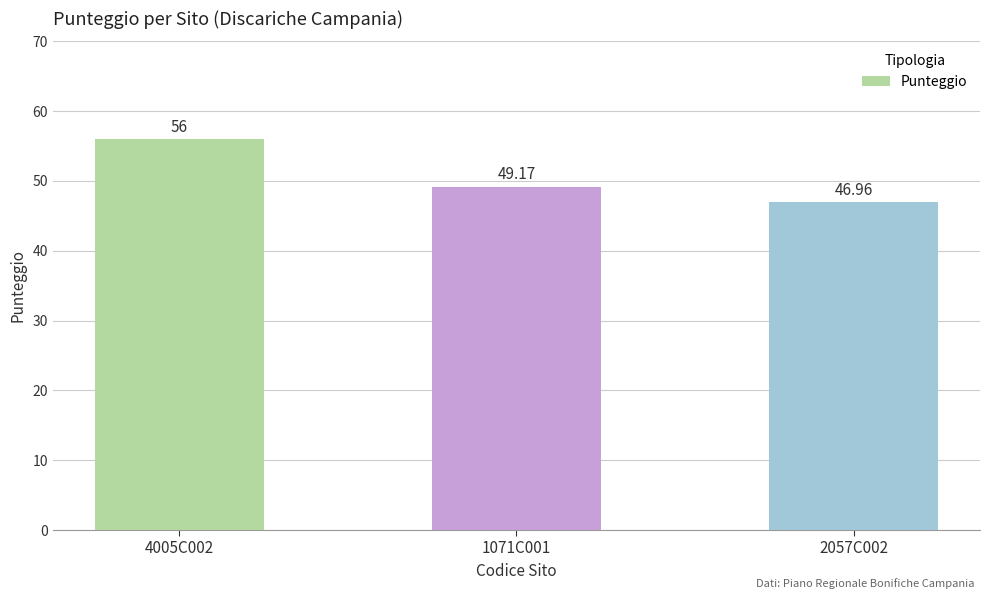

List the labels in order of value, smallest first.

2057C002, 1071C001, 4005C002